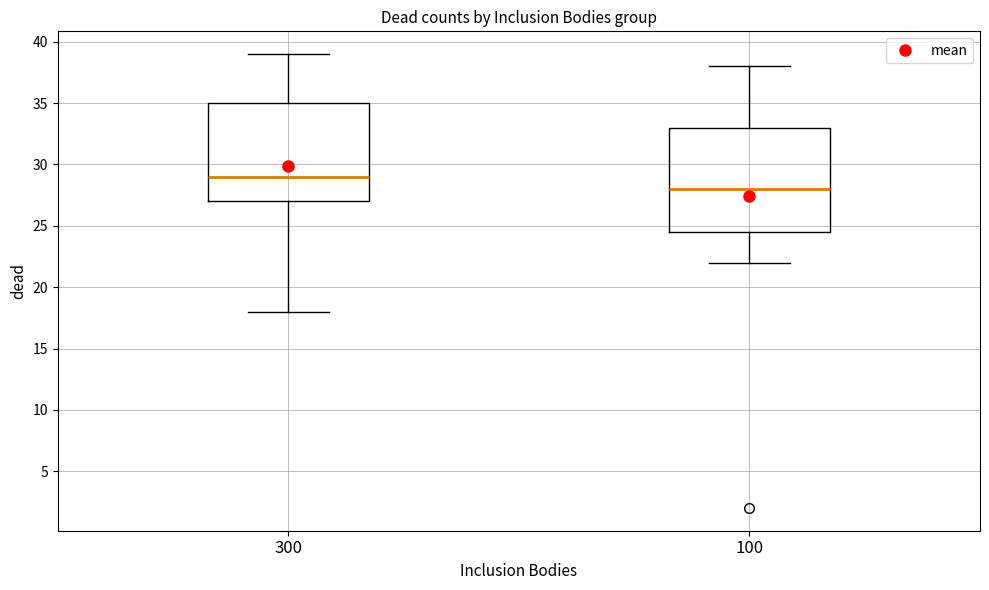

Reading left to right, transcribe this box plot: for each box, give where its median line is, the range the box spans, and where its two whiskers end, as read against the y-axis. The values are not printed on the chart, so give them approximately, as read against the axis.

300: median 29.0, box 27.0 to 35.0, whiskers 18.0 to 39.0
100: median 28.0, box 24.5 to 33.0, whiskers 22.0 to 38.0